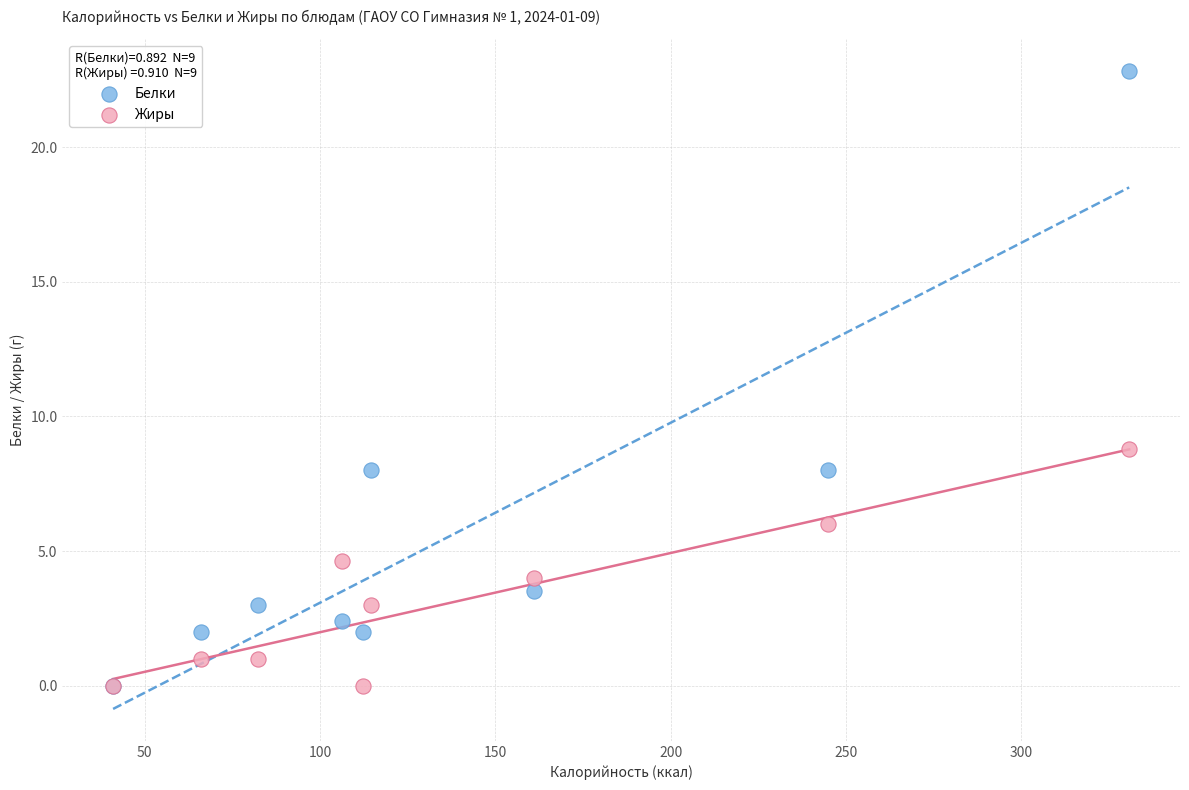

Which series has the largest Y range (max minus min)?

Белки